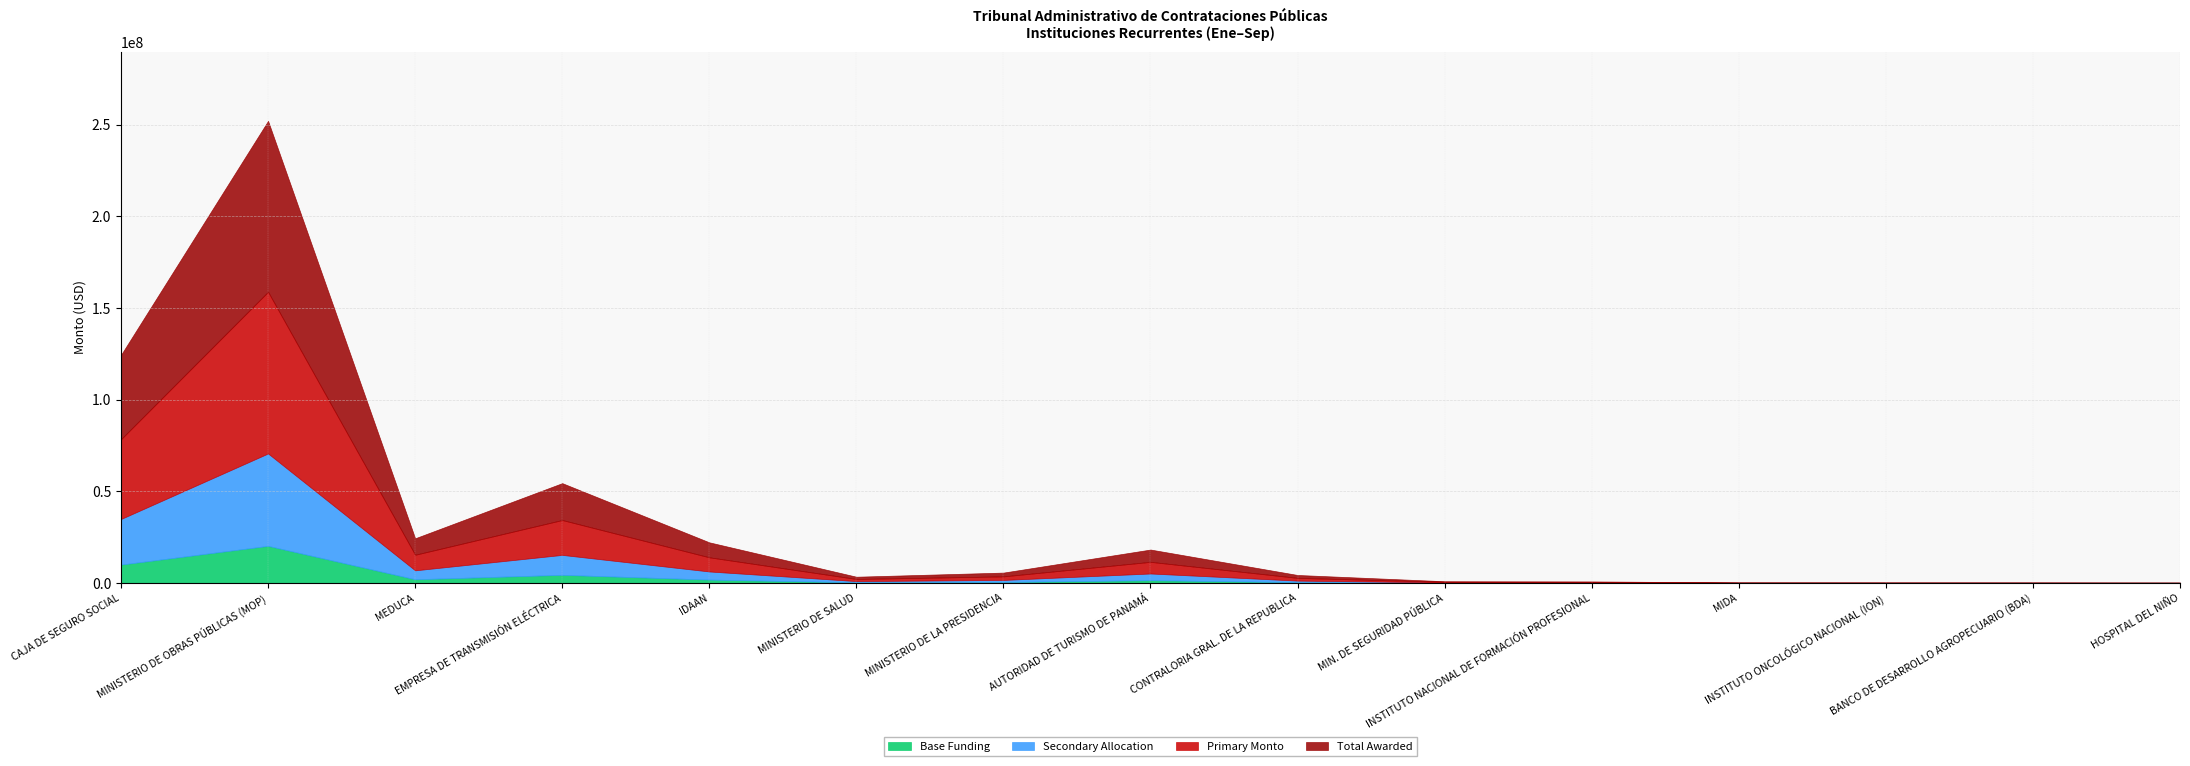

True or false: Monto (USD) and Cantidad intersect in this chart.

False